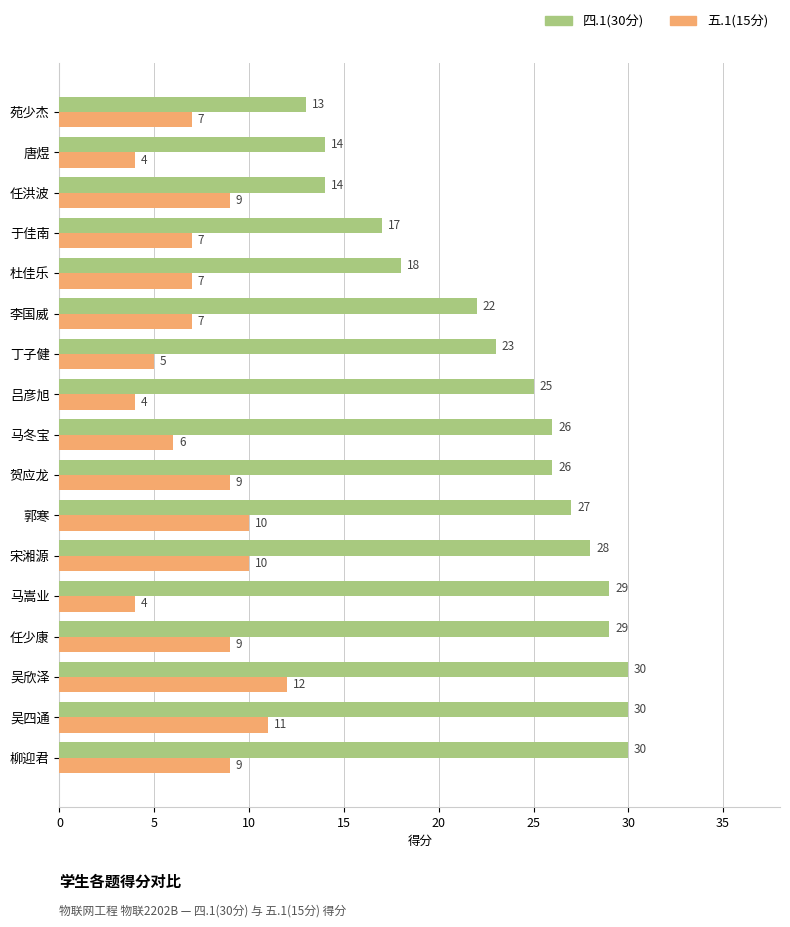

True or false: 五.1(15分) has a value of 12 at 于佳南.

False